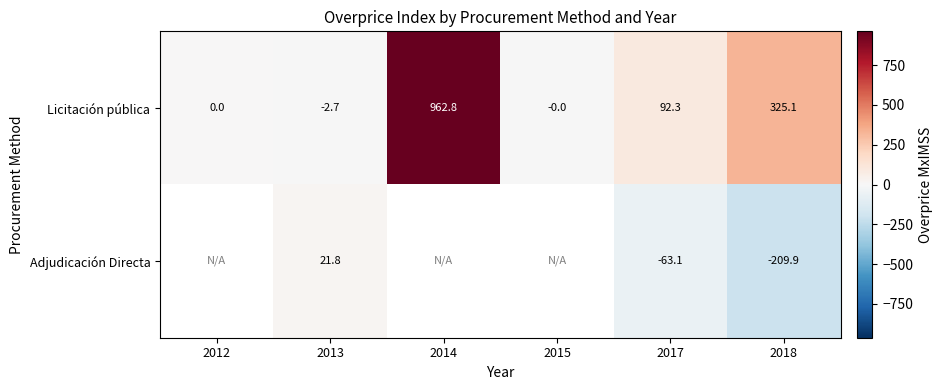

Which has a higher value, 2012 or 2018?

2018